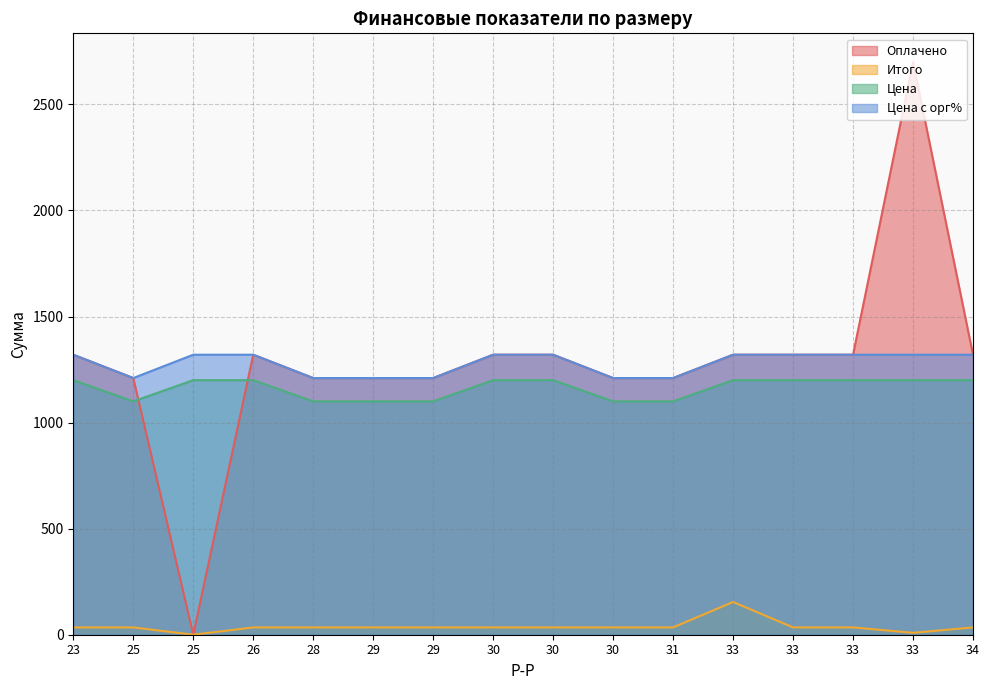

True or false: Цена с орг% and Итого cross at least once.

False